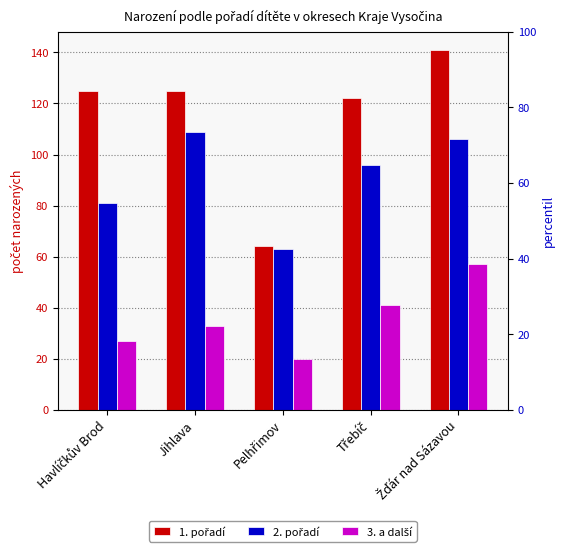

What are all the series names shown in the legend?

1. pořadí, 2. pořadí, 3. a další